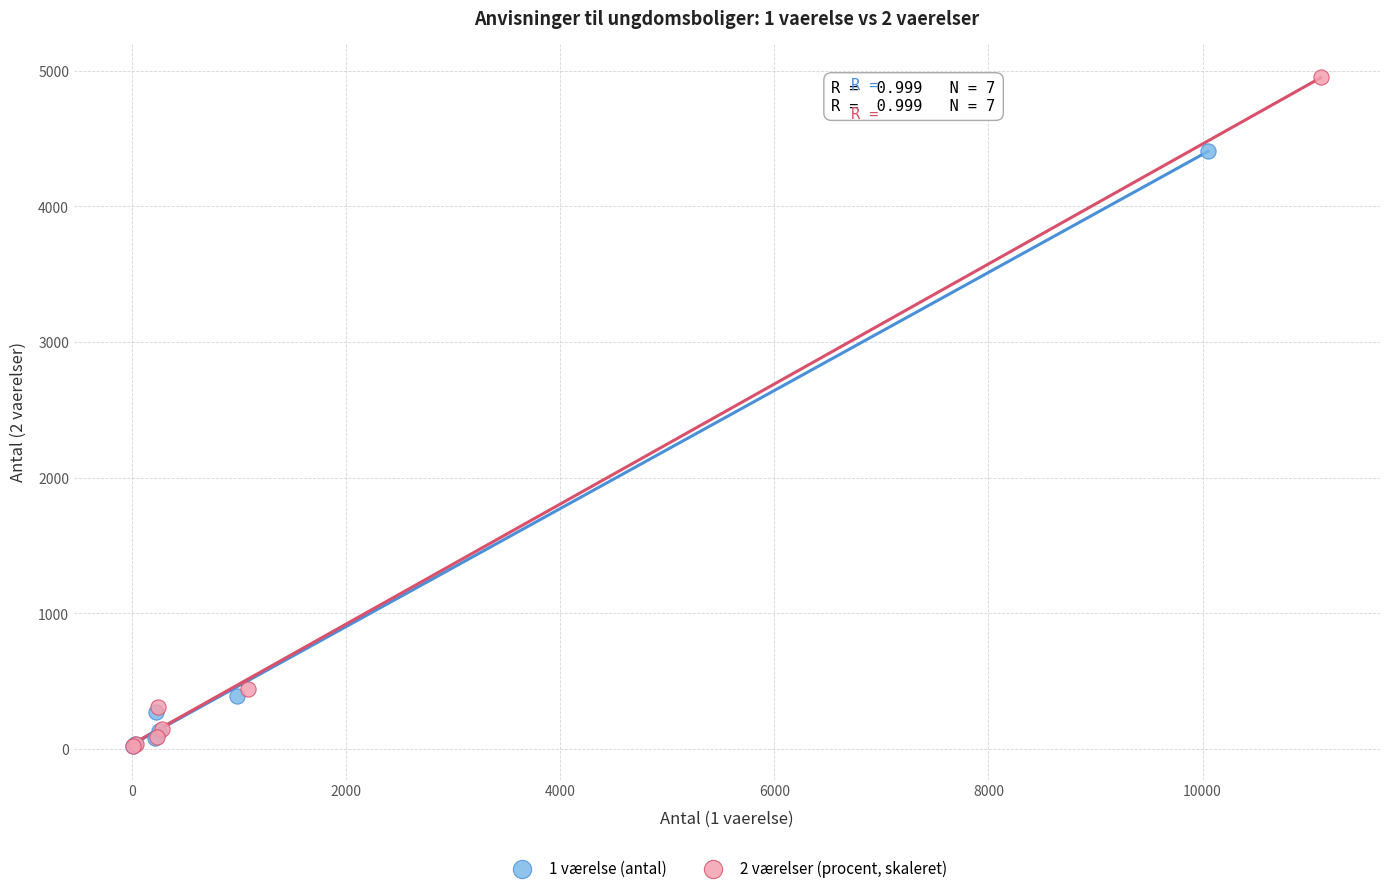

Which series has the largest Y range (max minus min)?

2 værelser (procent, skaleret)